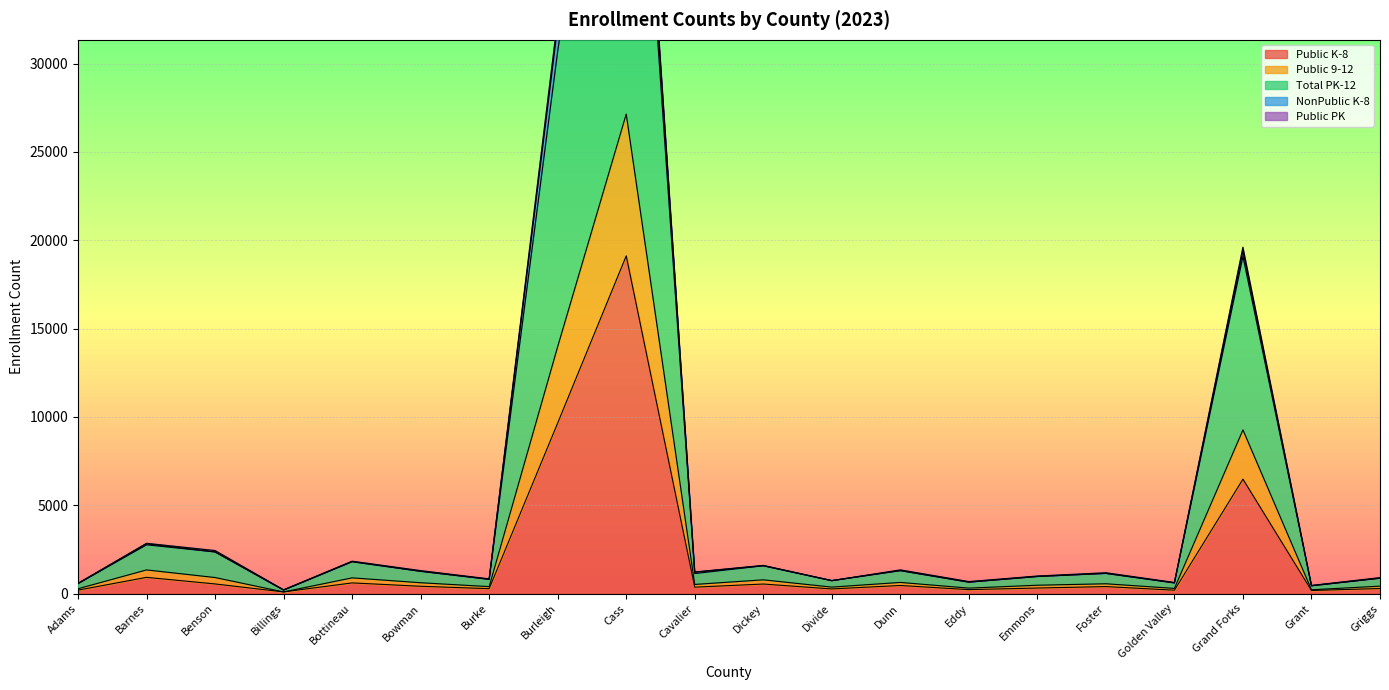

The value of Public K-8 at Barnes is 916. True or false?

True